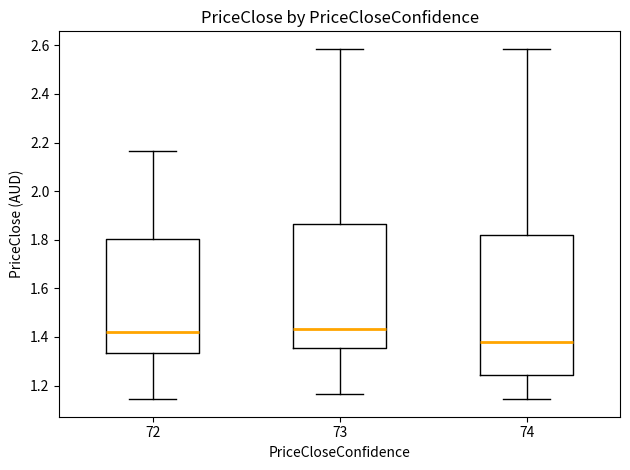

Reading left to right, read every box against the y-axis: the position of its median line, the range the box covers, and the ends of its whiskers. The values are not printed on the chart, so give them approximately, as read against the axis.

72: median 1.42, box 1.34 to 1.80, whiskers 1.14 to 2.16
73: median 1.44, box 1.36 to 1.86, whiskers 1.16 to 2.58
74: median 1.38, box 1.24 to 1.82, whiskers 1.14 to 2.58